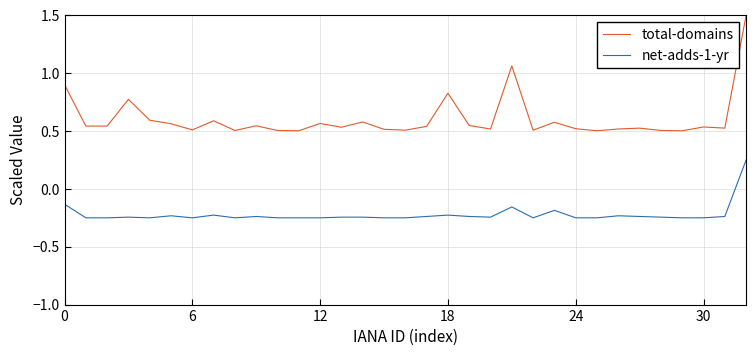

List the series in order of their peak value, highest first.

total-domains, net-adds-1-yr